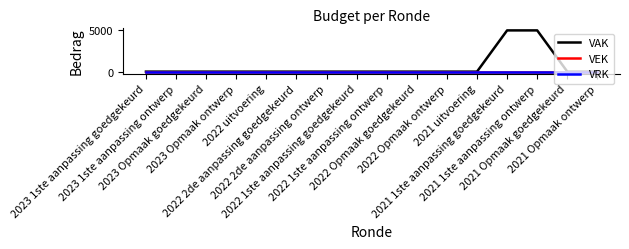

True or false: VAK and VRK intersect in this chart.

False